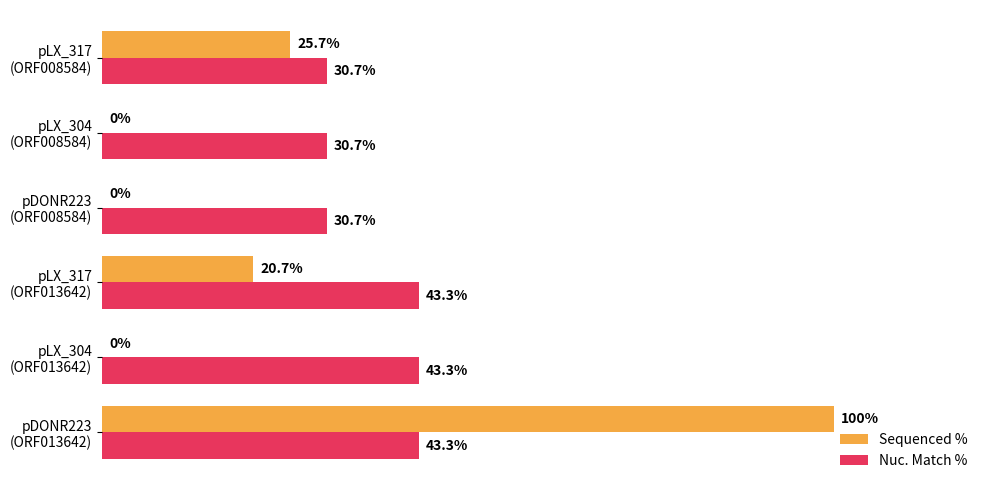

Which series has the largest total across all categories?

Nuc. Match %